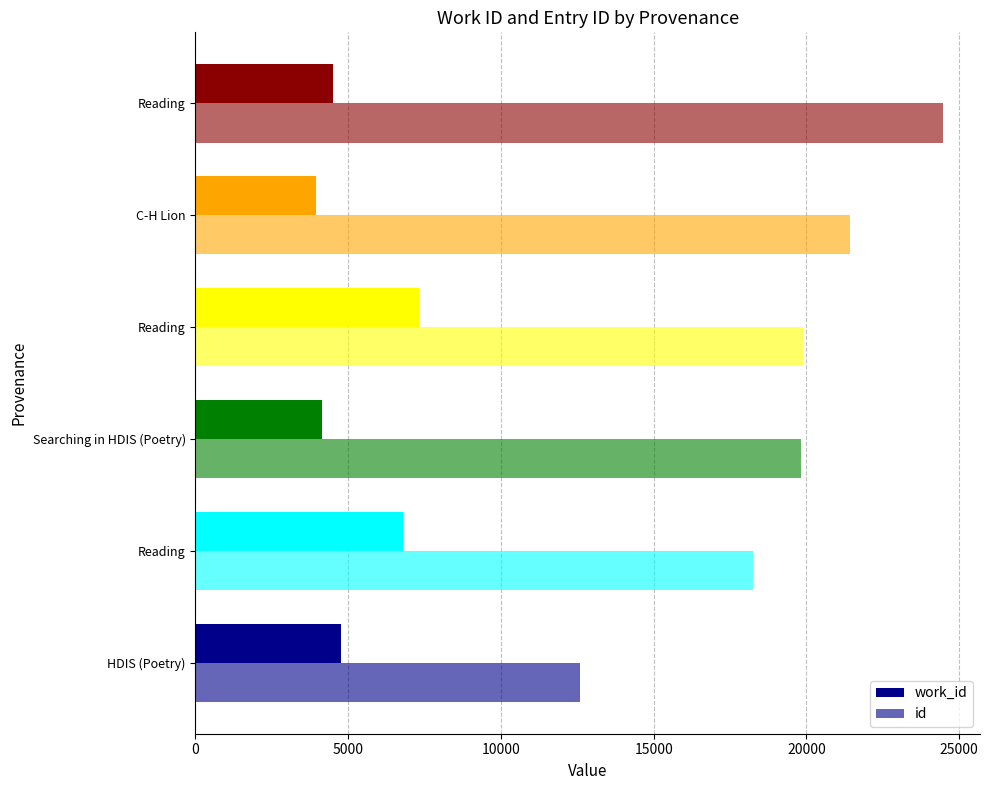

Reading right to left, transcribe all the data shown in this chart.

work_id: 4501	3938	7305	4153	6810	4754
id: 24460	21435	19892	19833	18241	12584